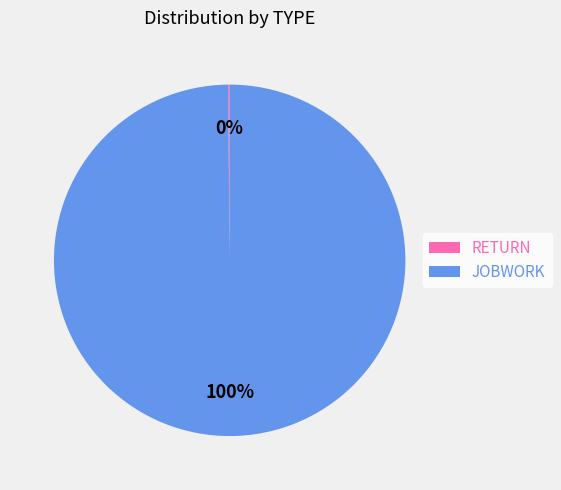

To the nearest percent, what is the average slice percentage?

50%